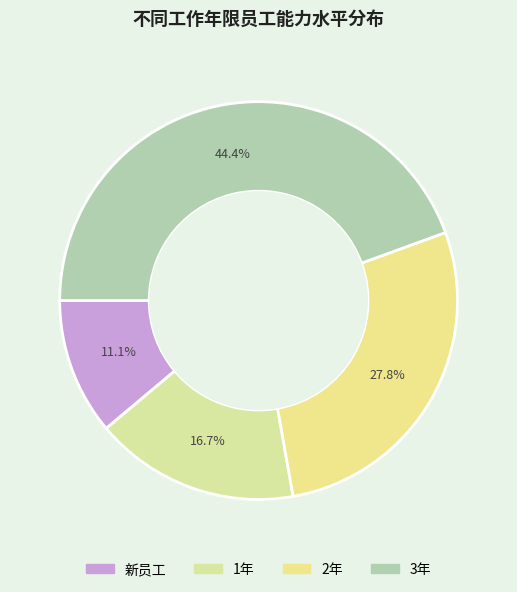

To the nearest percent, what portion does 2年 represent?

28%